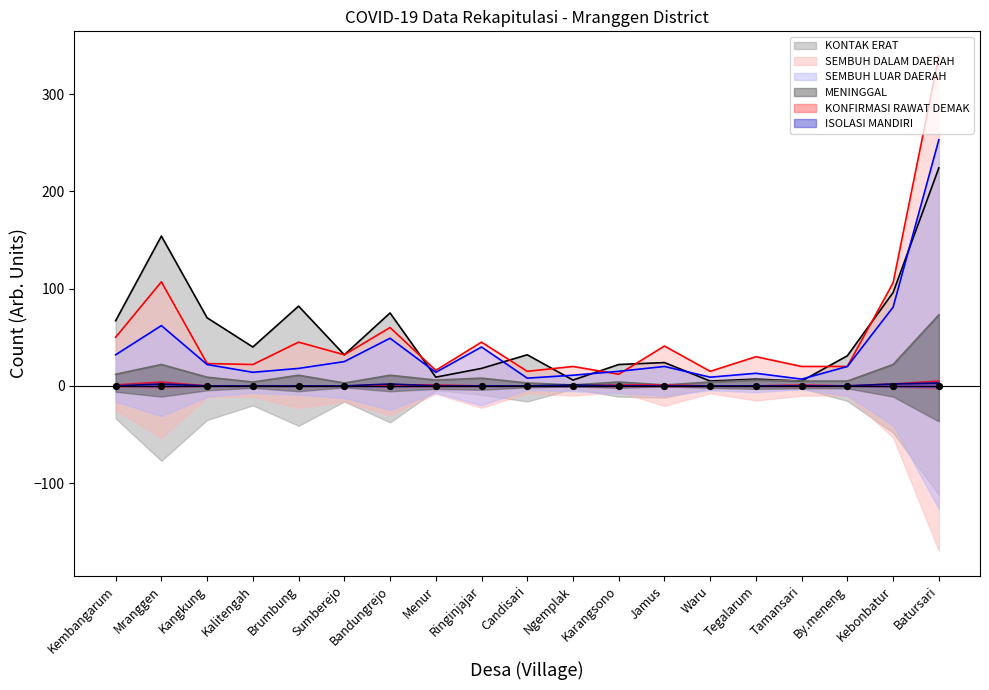

Which series has the largest Y range (max minus min)?

SEMBUH DALAM DAERAH